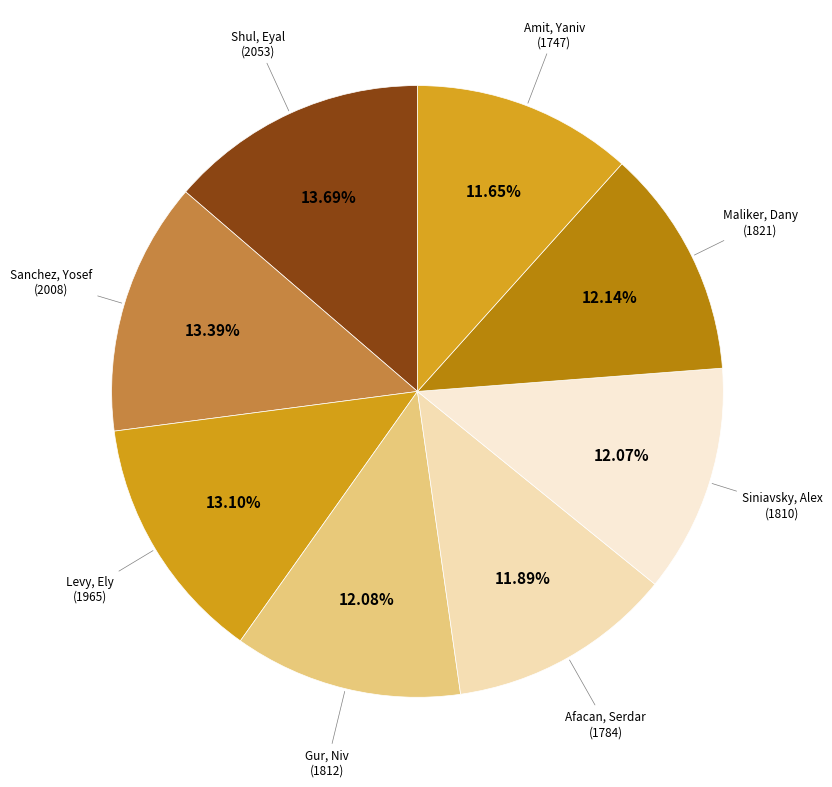

Rank the categories by value from lowest to highest.

Amit, Yaniv, Afacan, Serdar, Siniavsky, Alex, Gur, Niv, Maliker, Dany, Levy, Ely, Sanchez, Yosef, Shul, Eyal